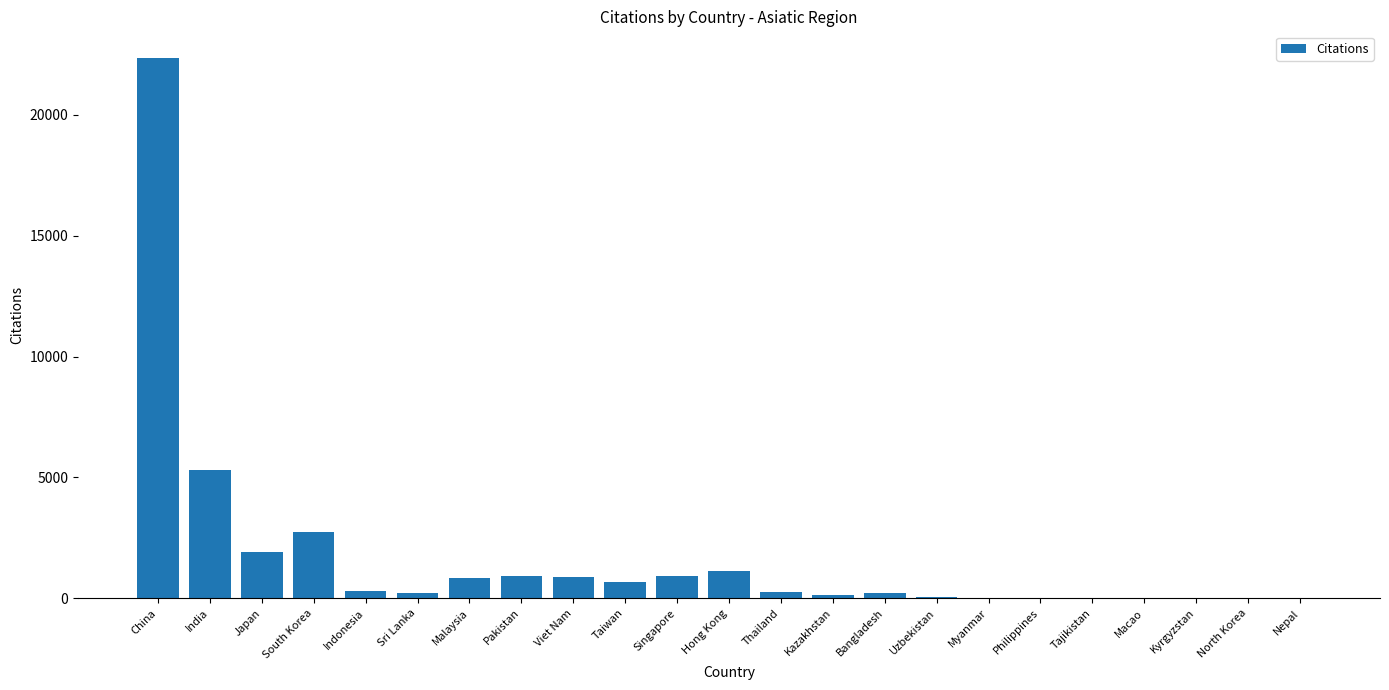

True or false: the data shows 752 at South Korea.

False